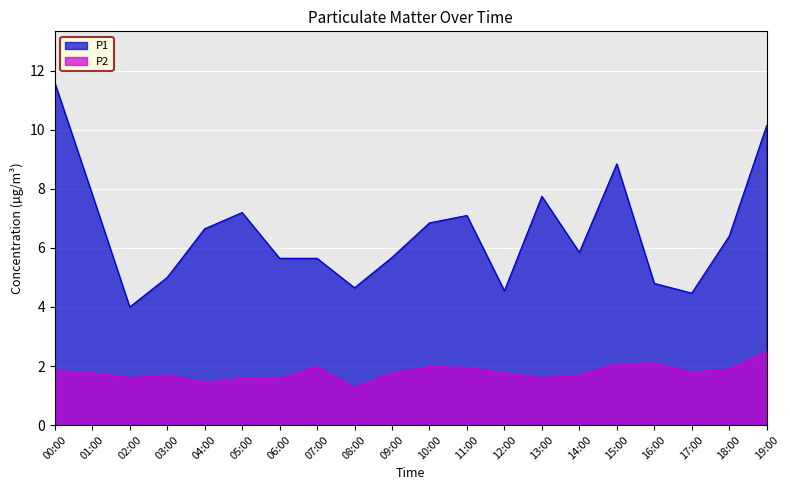

At which category does the chart reach its peak across all series?

00:00